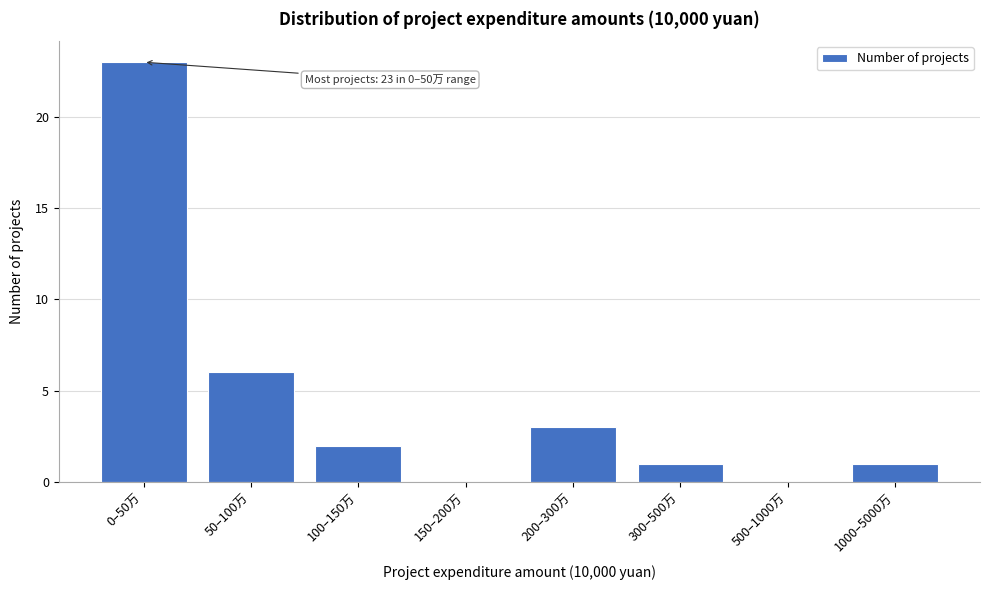

Reading left to right, what are all the values shown in this chart?

0–50万=23	50–100万=6	100–150万=2	150–200万=0	200–300万=3	300–500万=1	500–1000万=0	1000–5000万=1